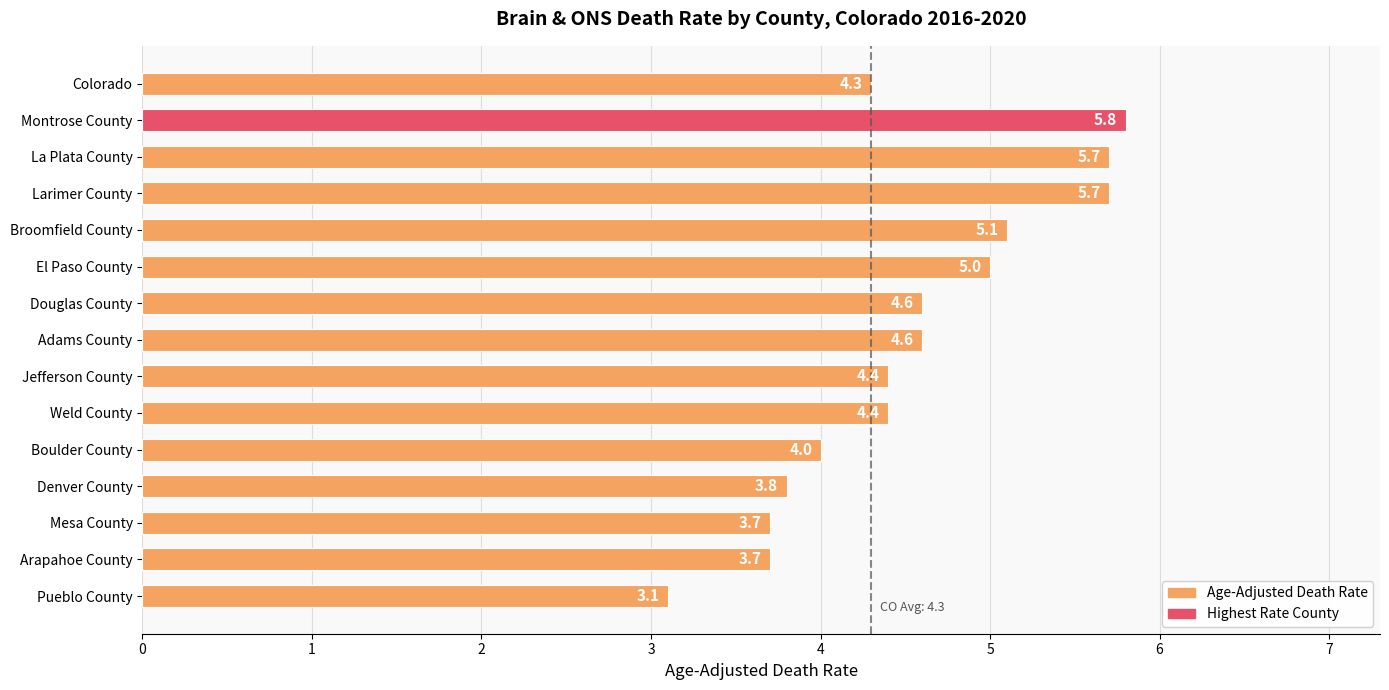

What is the ratio of the value at Arapahoe County to the value at Jefferson County?

0.8